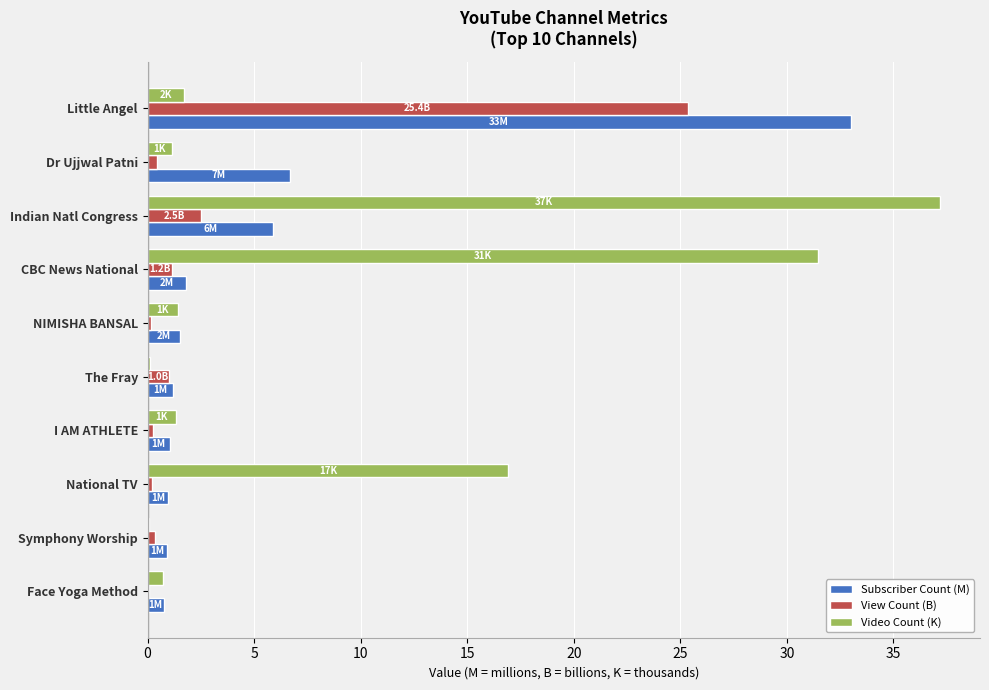

What is the highest value of the Video Count (K) series?

37.2